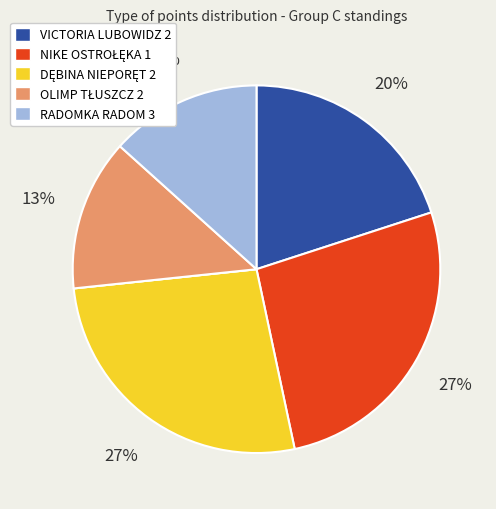

Is there any slice that represents more than half of the pie?

No